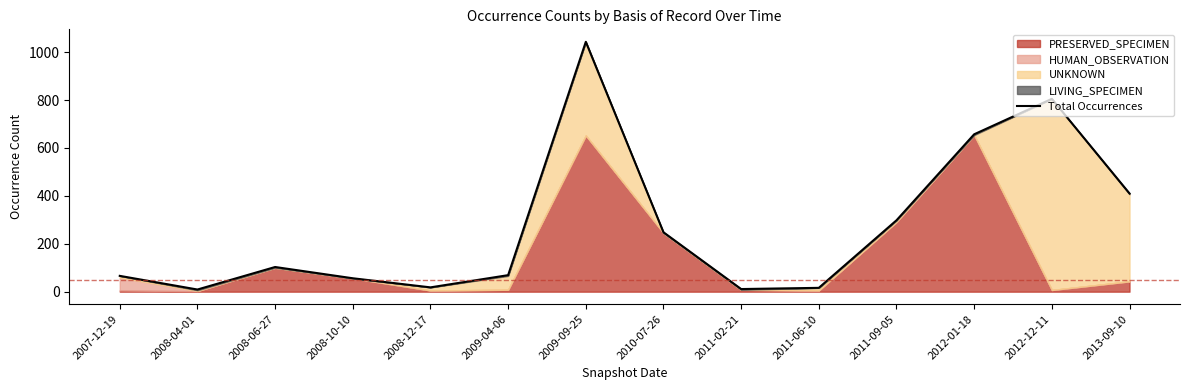

What is the value of the 9th point from the left?

11